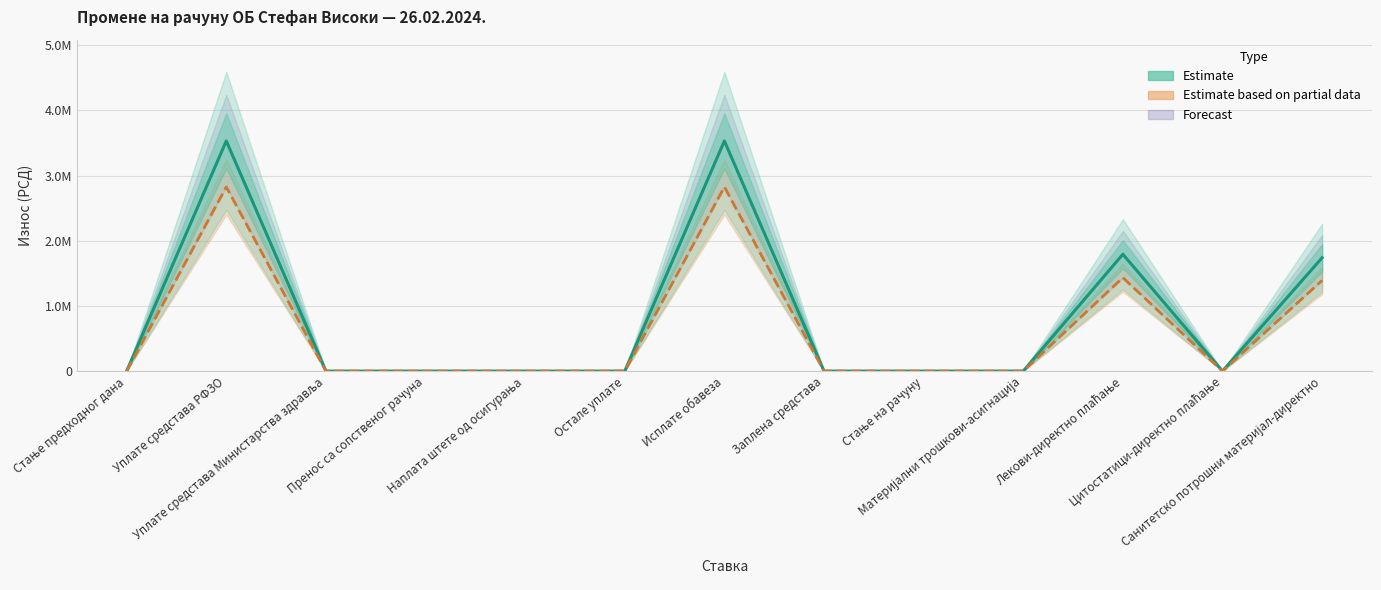

True or false: there are more than 0 points higher than both neighbors.

True